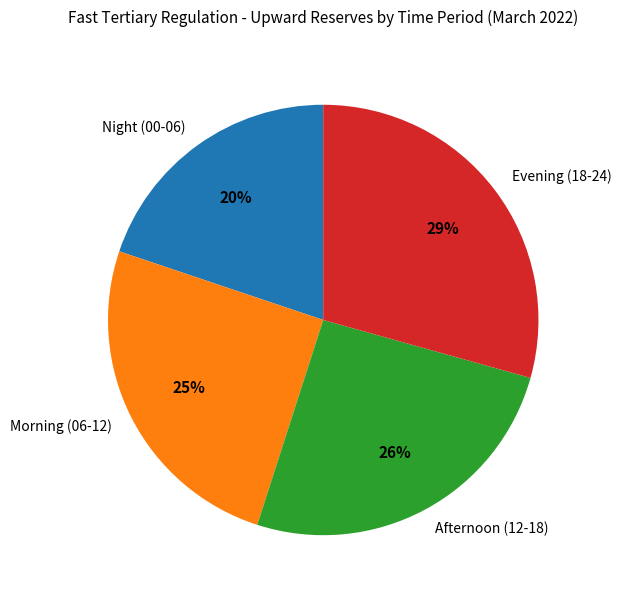

Is the sum of Afternoon (12-18) and Night (00-06) greater than half?

No